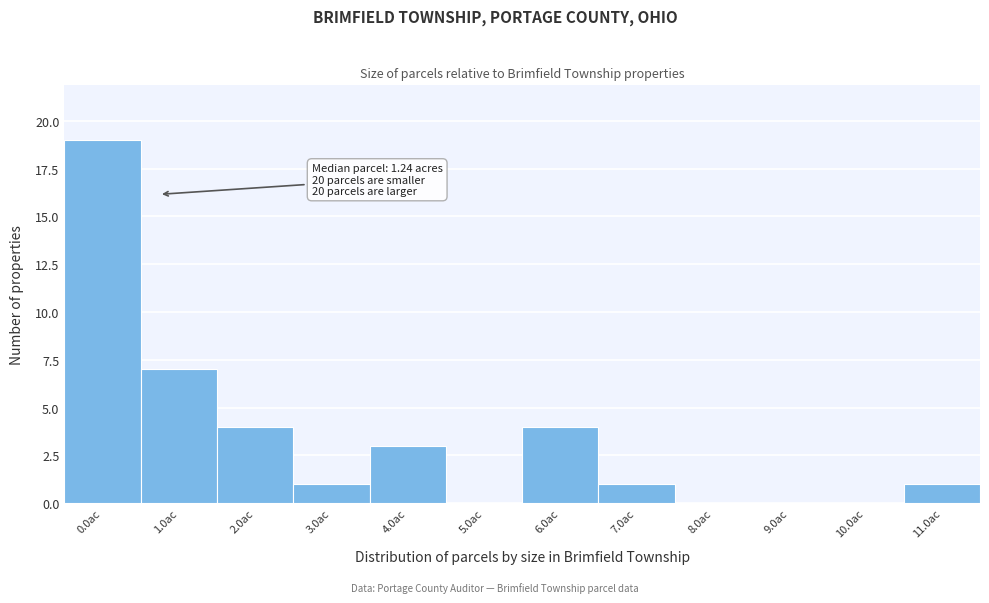

Reading left to right, list all the values displayed in this chart.

0.0ac=19	1.0ac=7	2.0ac=4	3.0ac=1	4.0ac=3	5.0ac=0	6.0ac=4	7.0ac=1	8.0ac=0	9.0ac=0	10.0ac=0	11.0ac=1